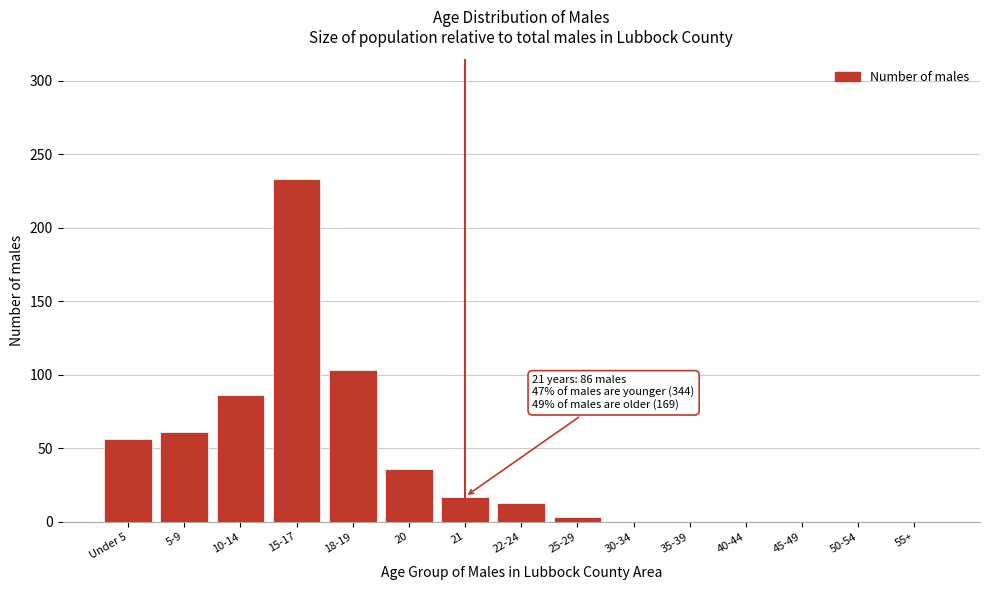

Reading right to left, what are all the values shown in this chart?

55+=0	50-54=0	45-49=0	40-44=0	35-39=0	30-34=0	25-29=3	22-24=13	21=17	20=36	18-19=103	15-17=233	10-14=86	5-9=61	Under 5=56